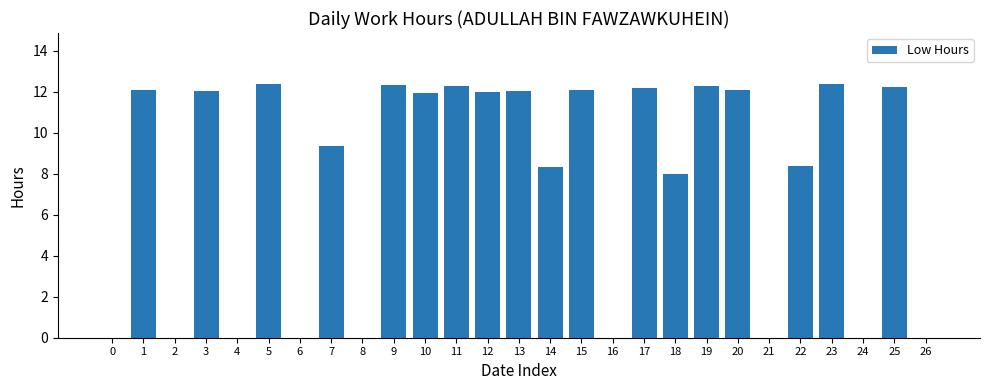

At which label is the value closest to 6?

18